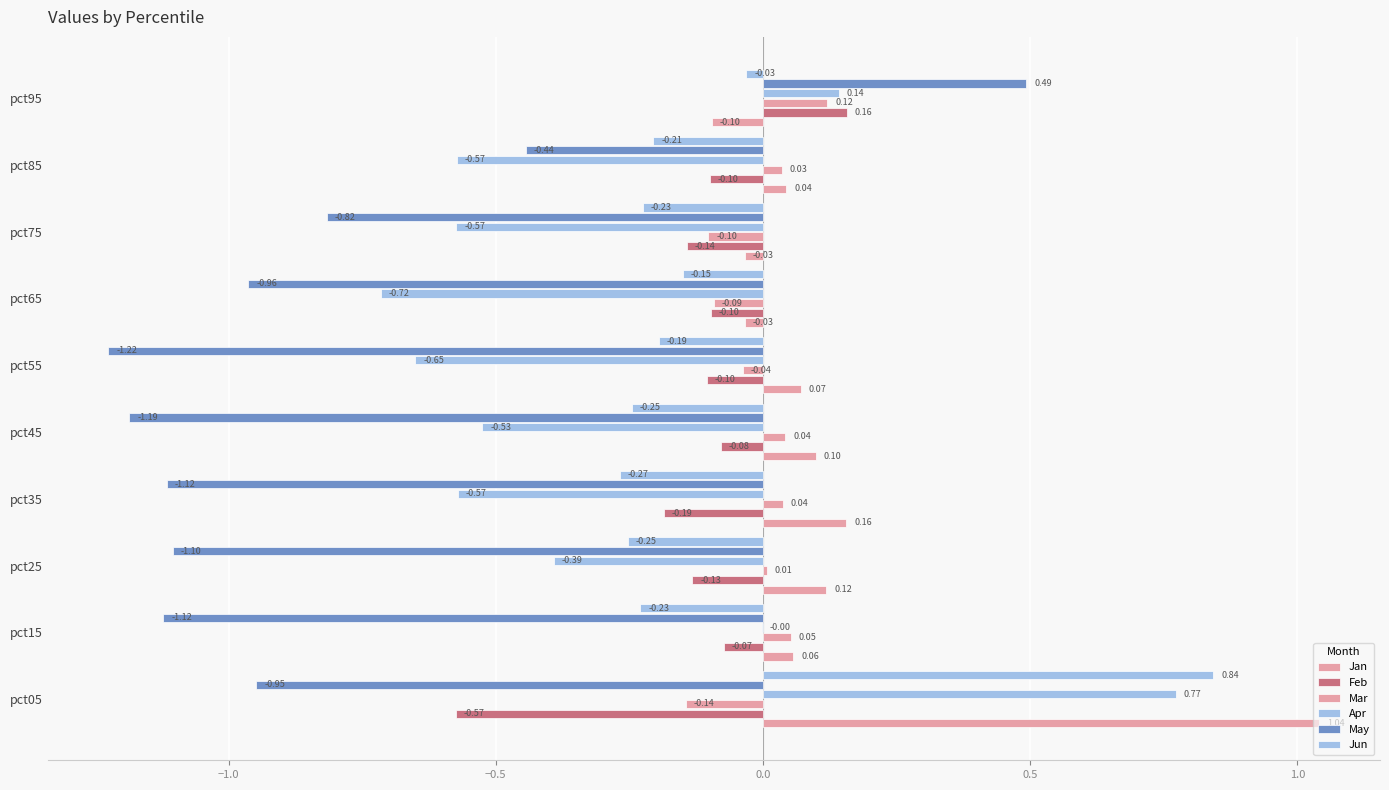

How many values in the Feb series exceed 0?

1